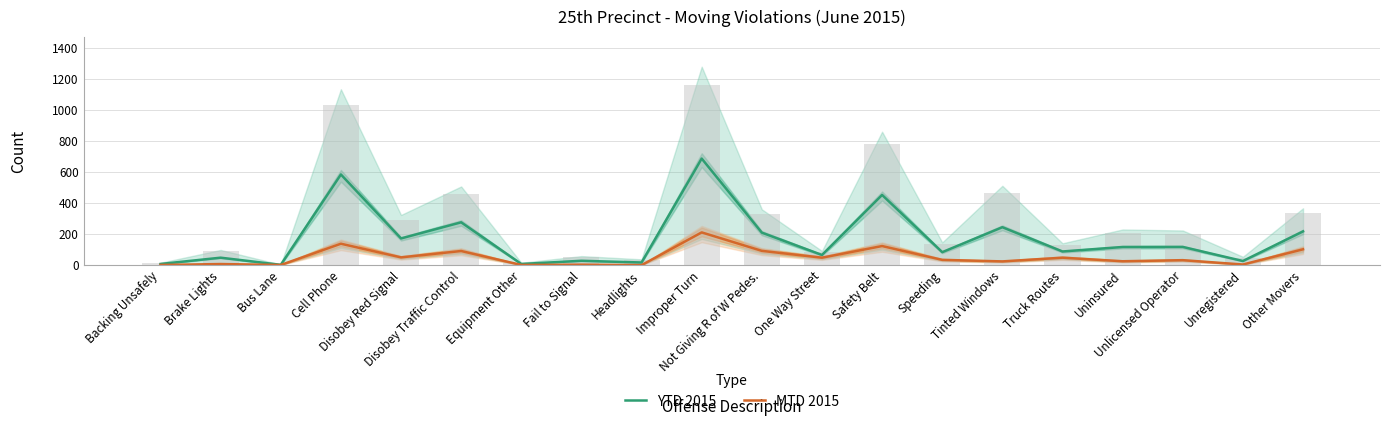

At how many categories does at least one series exceed 490?

2